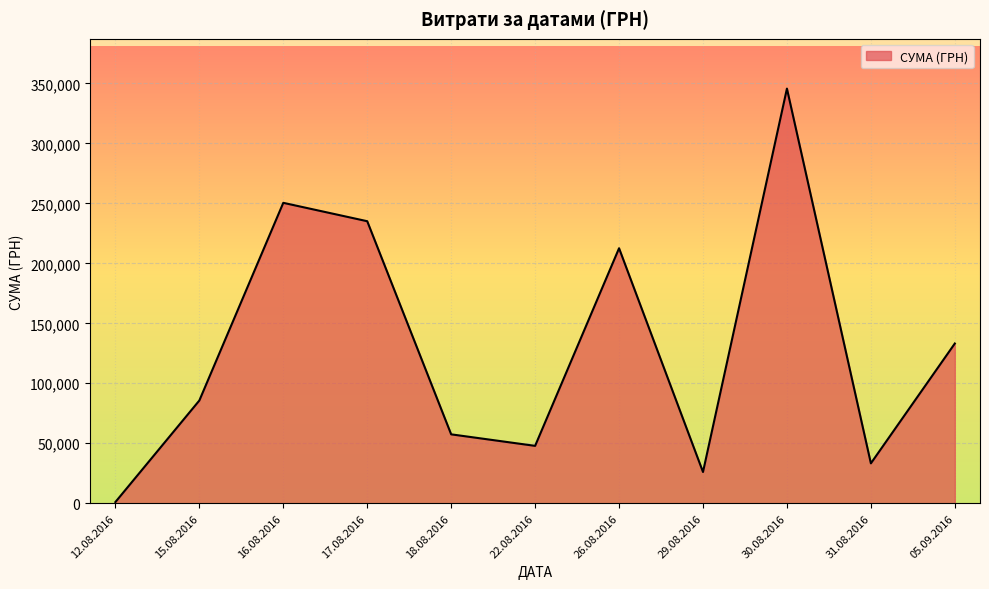

Which has a higher value, 17.08.2016 or 16.08.2016?

16.08.2016